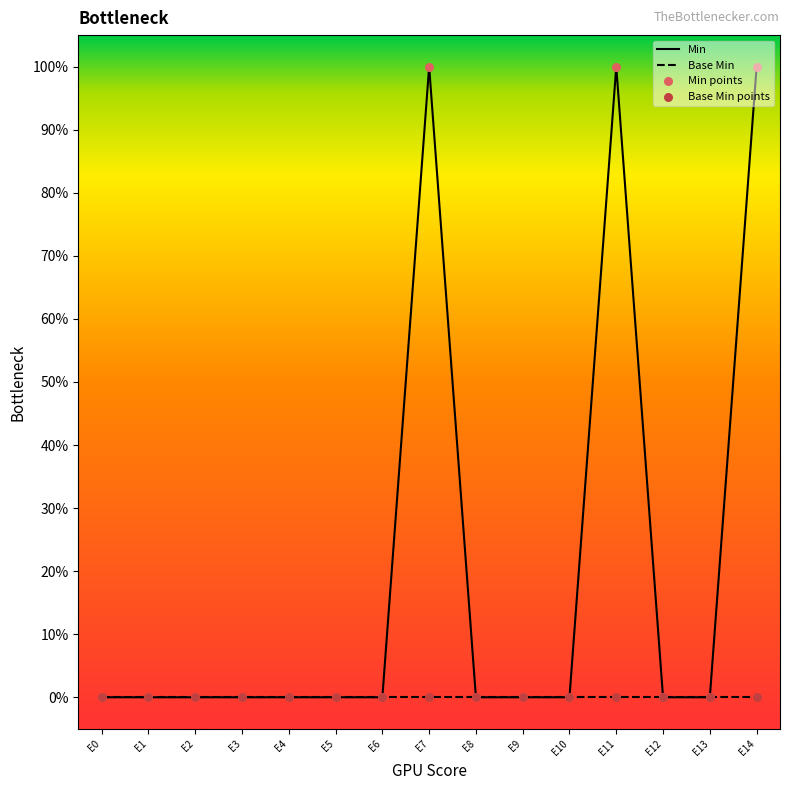

At how many categories does at least one series exceed 0?

3